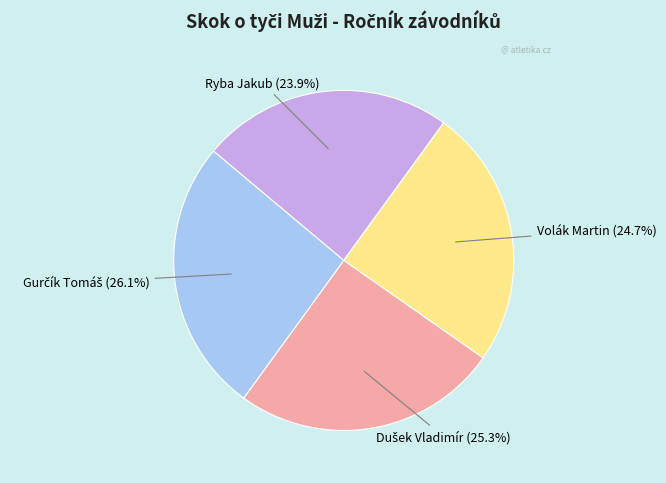

To the nearest percent, what is the average slice percentage?

25%